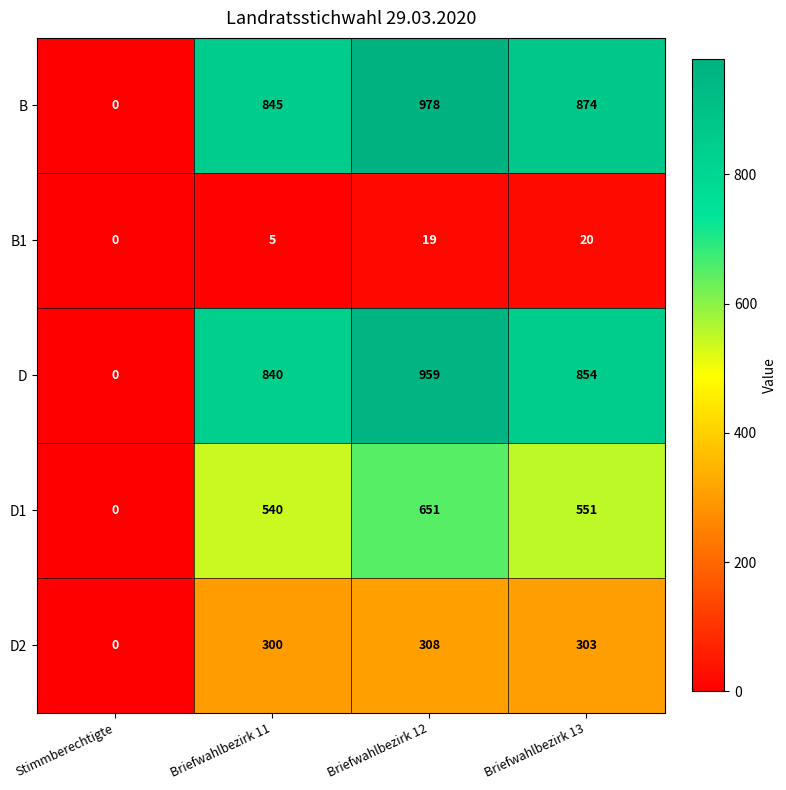

List the series in order of their peak value, highest first.

B, D, D1, D2, B1